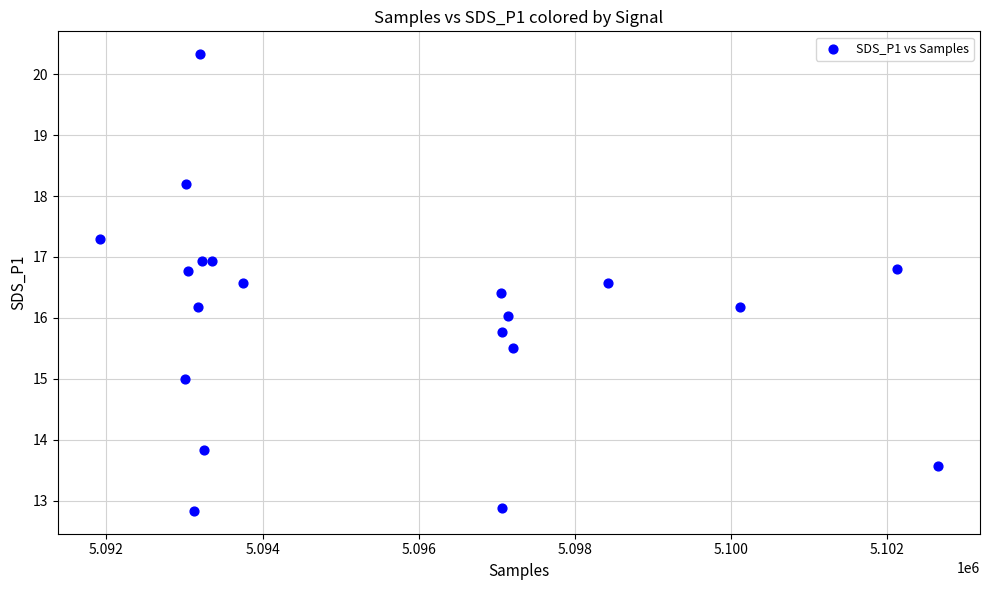

What is the range of Y values (max minus min)?

7.5